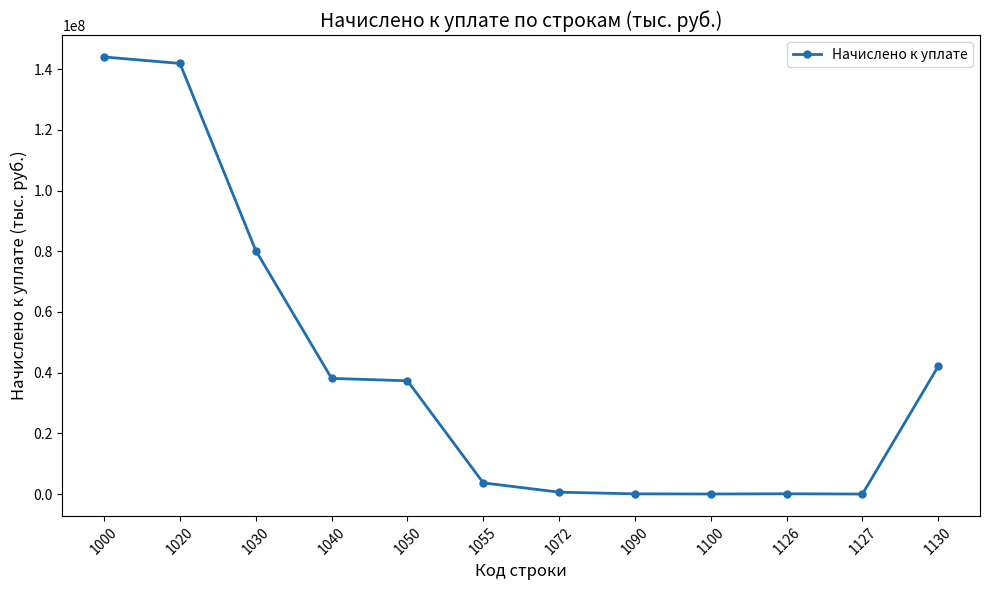

Is this an area chart (filled region under the line)?

No